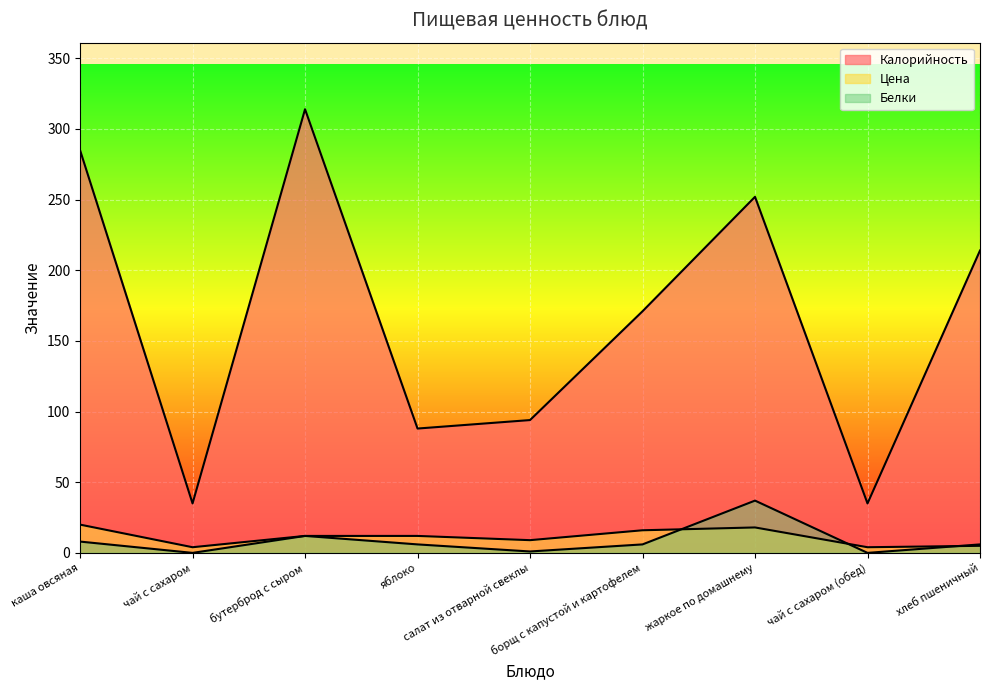

How many series are shown in this chart?

3